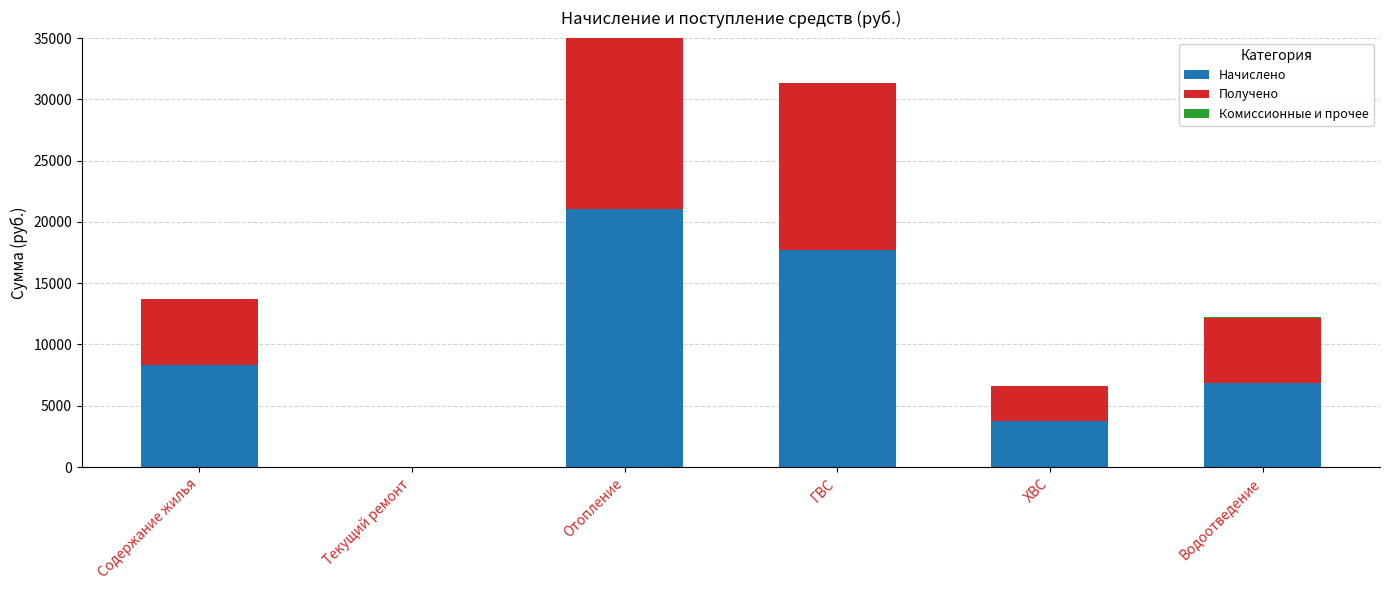

At which category is the sum across all series the highest?

Отопление